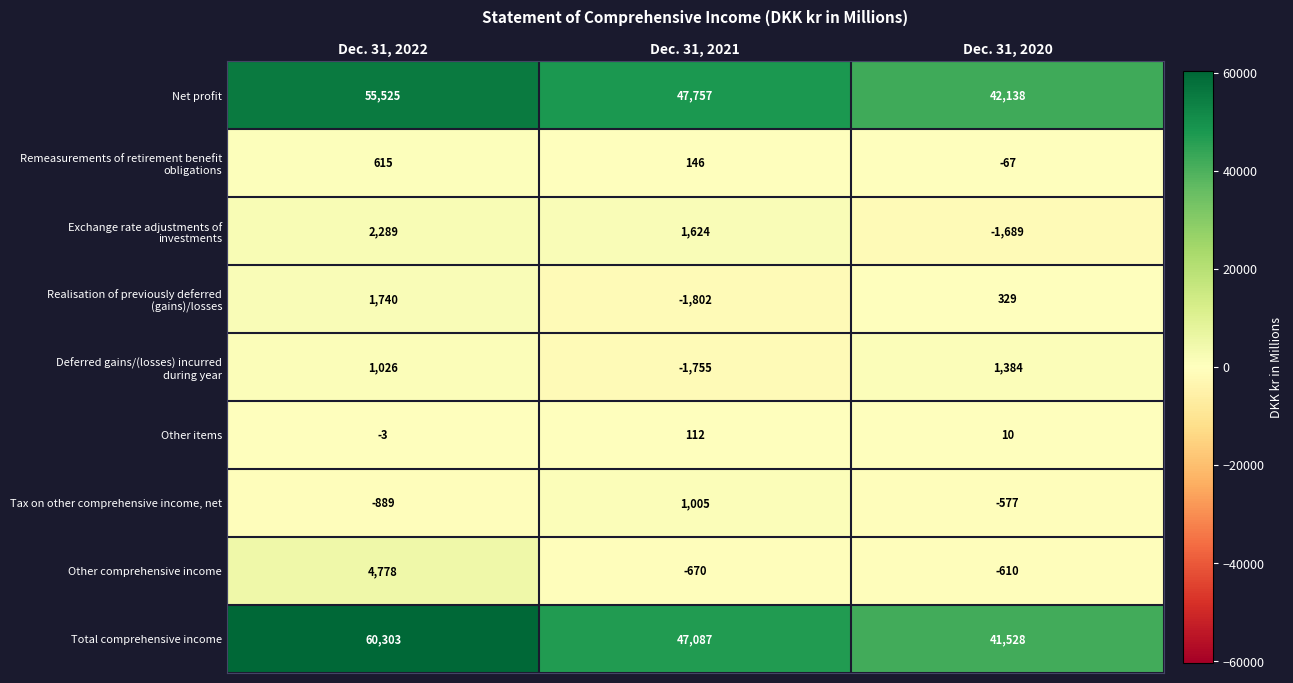

How many Net profit values are between 42138 and 55525?

3